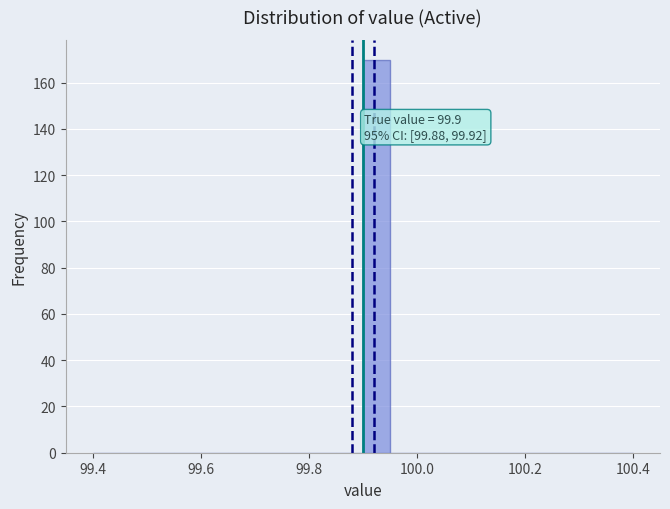

Read against the x-axis, roughly where is the centre of the tallest bar?

99.92